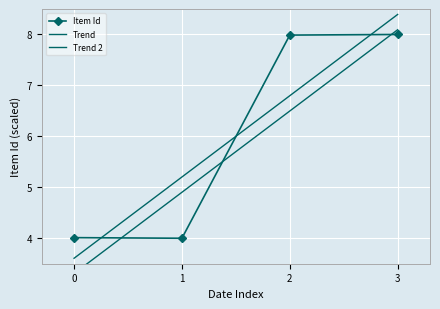

What is the lowest value of the Item Id series?

4.0